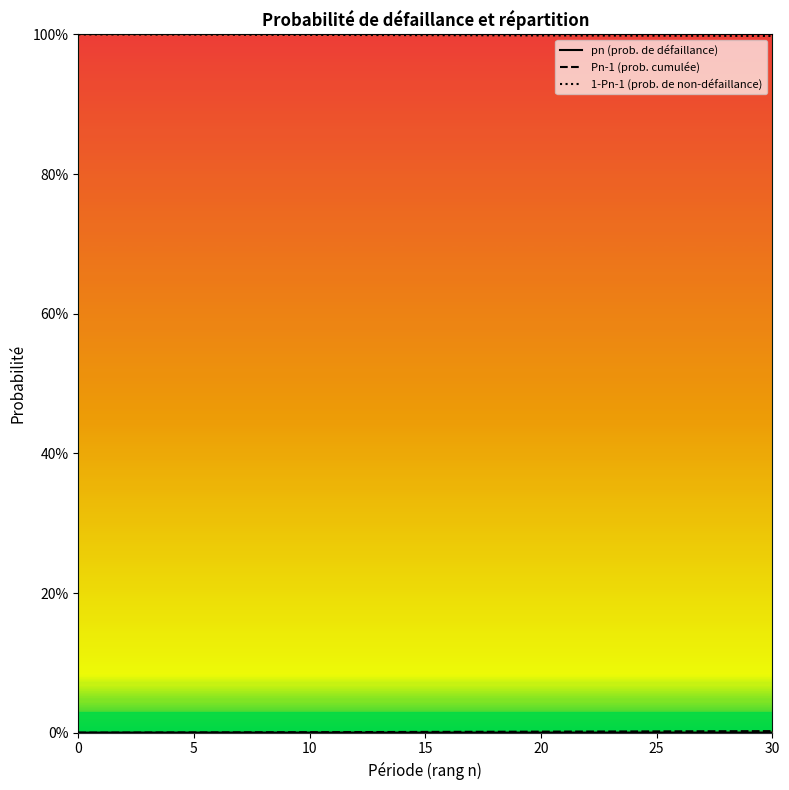

True or false: 1-Pn-1 (prob. de non-défaillance) and pn (prob. de défaillance) intersect in this chart.

False